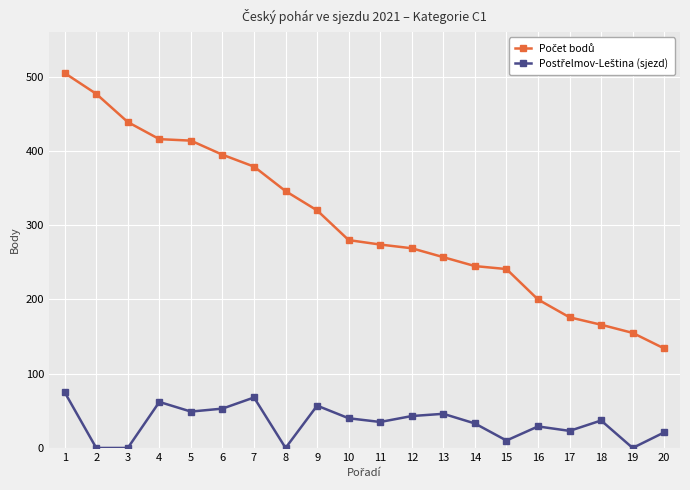

What is the maximum value shown in the chart?

505